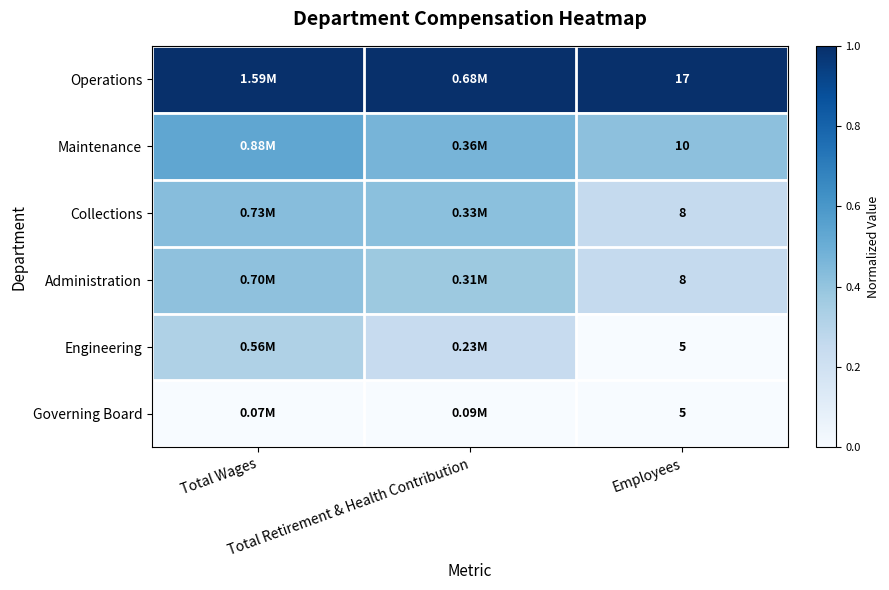

Which category has the lowest value in the Collections series?

Employees